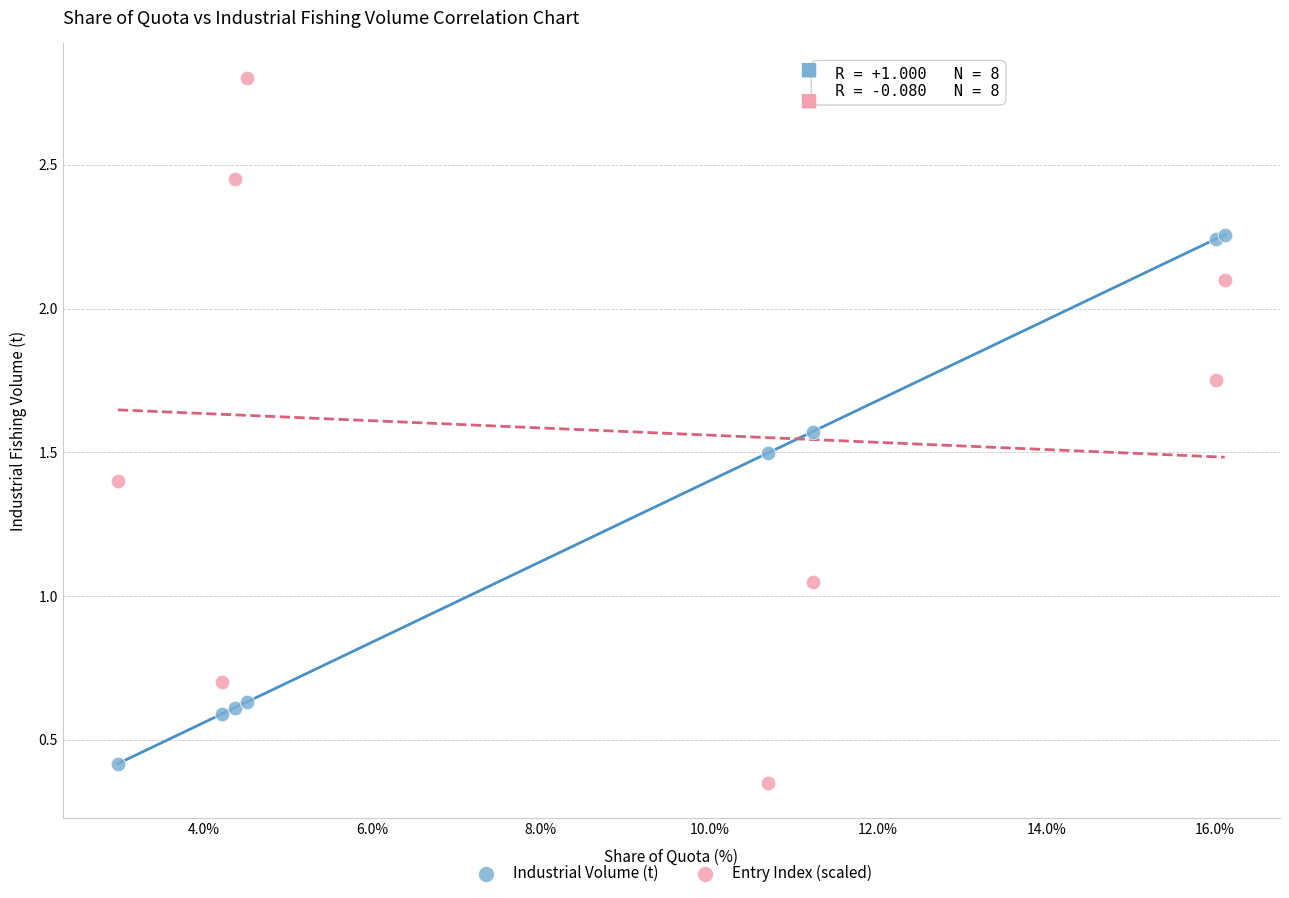

Which series reaches the maximum Y coordinate?

Entry Index (scaled)